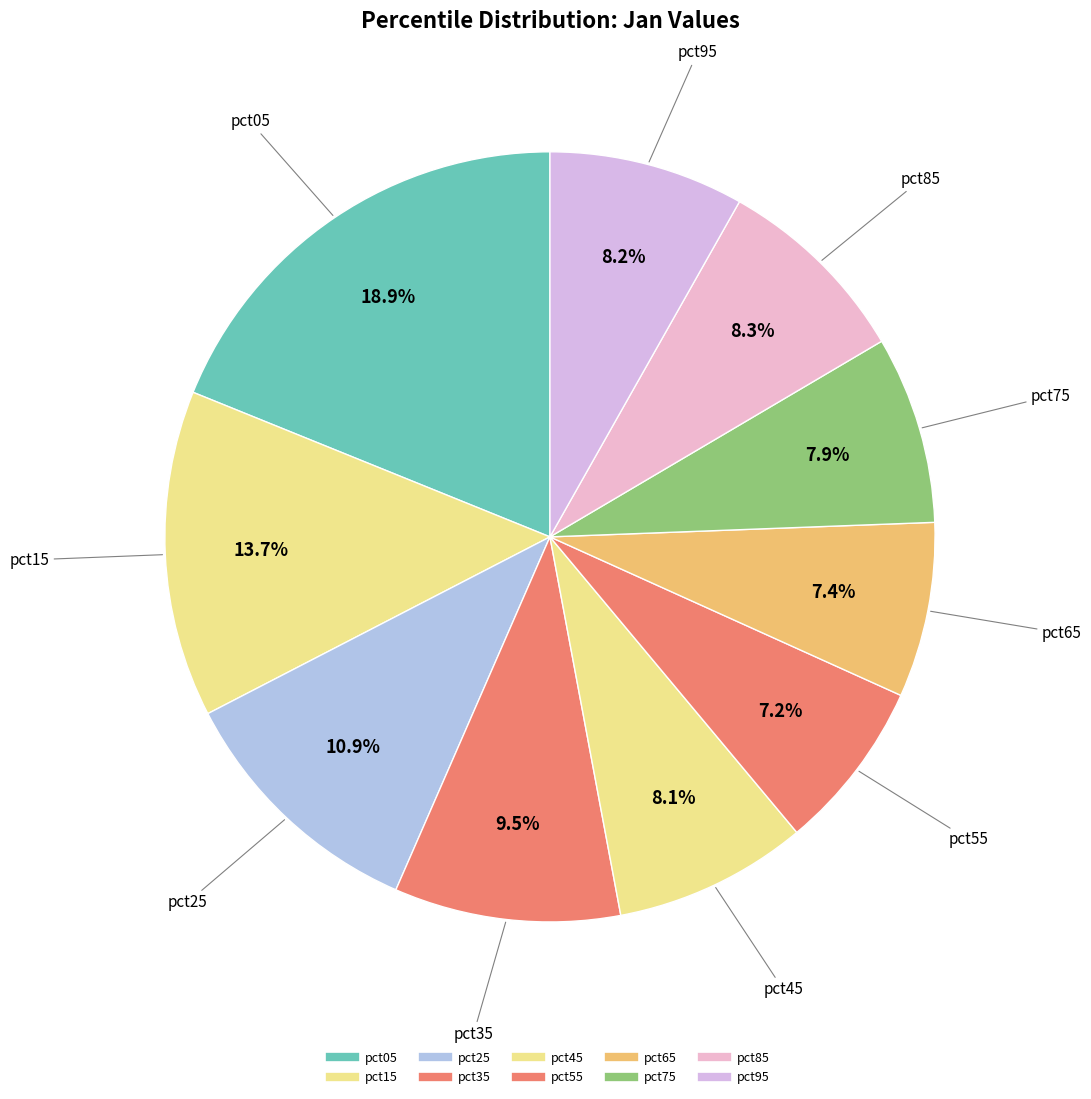

Which slice is the largest?

pct05